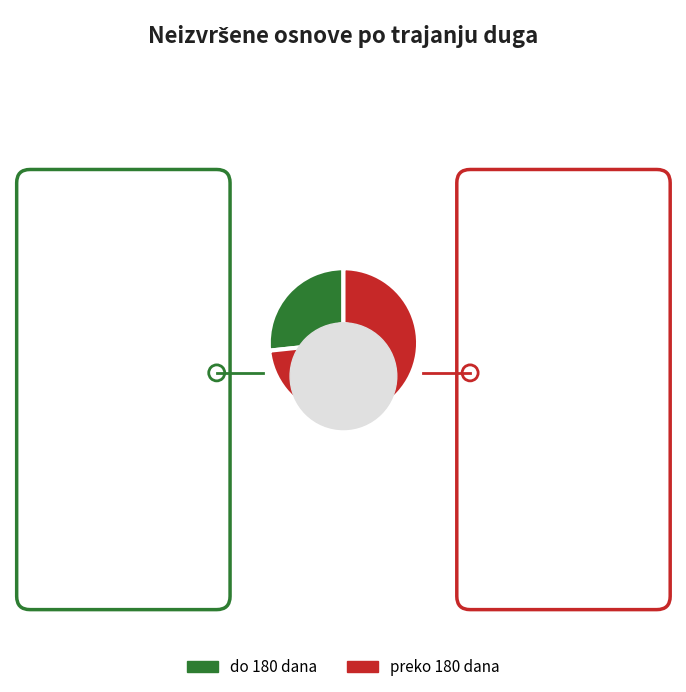

Is there a majority slice in this chart?

Yes